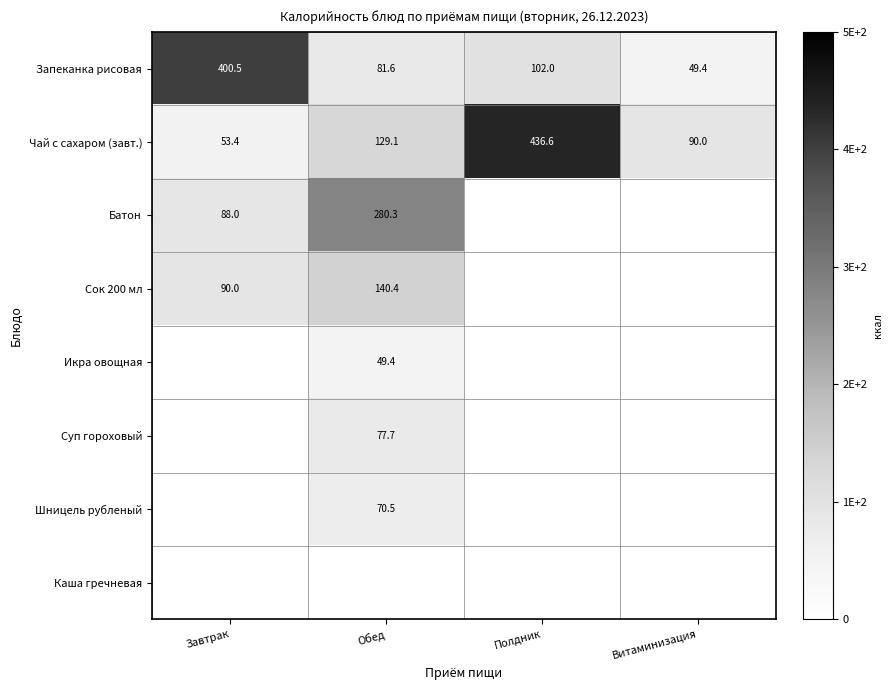

True or false: Суп гороховый has a value of 44.3 at Обед.

False